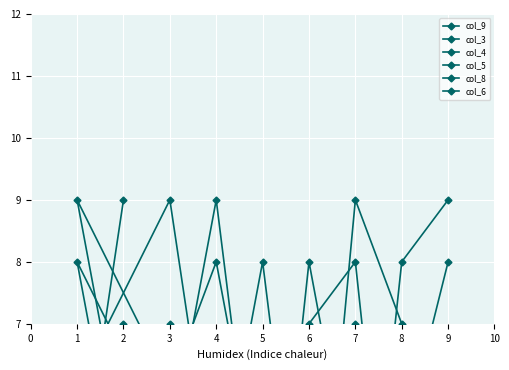

How many interior local valleys does the col_3 series have?

2